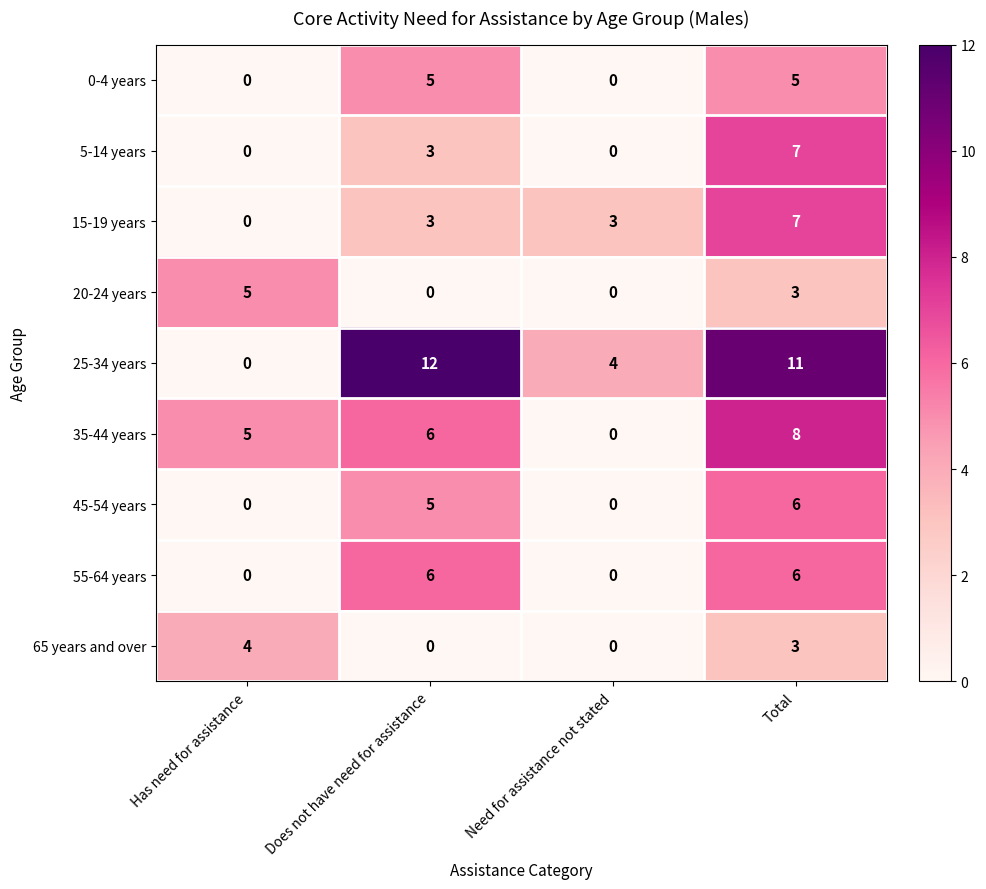

How many series are shown in this chart?

9